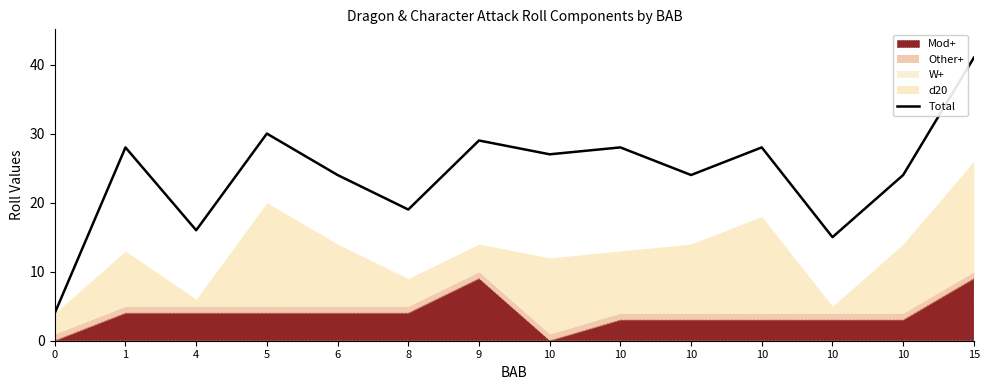

Rank the categories by value from highest to lowest.

15, 5, 9, 1, 10, 10, 10, 6, 10, 10, 8, 4, 10, 0